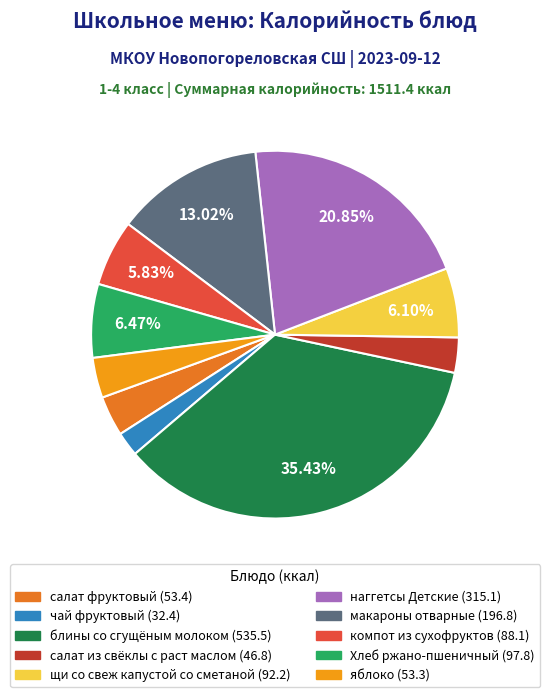

Is it true that яблоко is 18% of the pie?

False